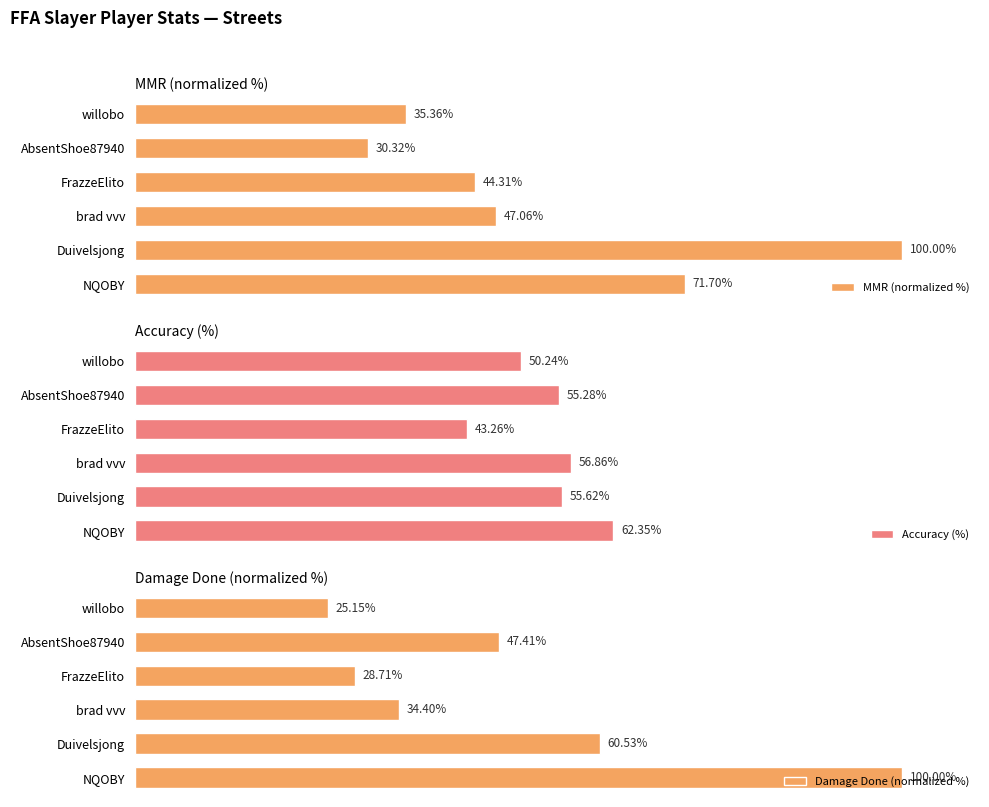

Does the chart contain any negative values?

No